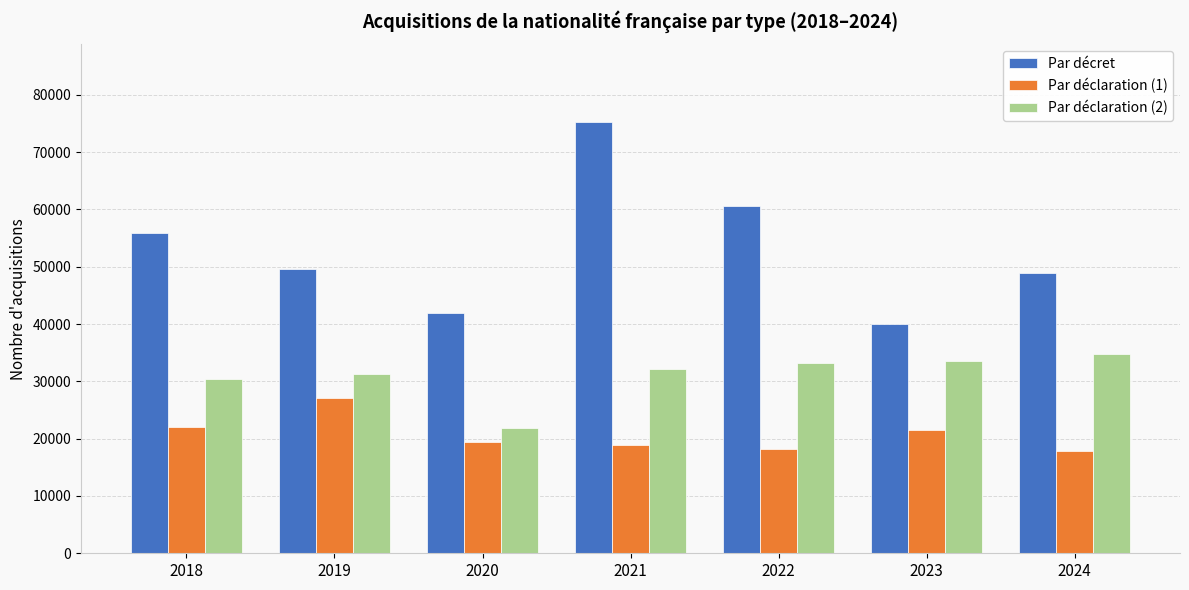

Rank the series by their maximum value, from highest to lowest.

Par décret, Par déclaration (2), Par déclaration (1)